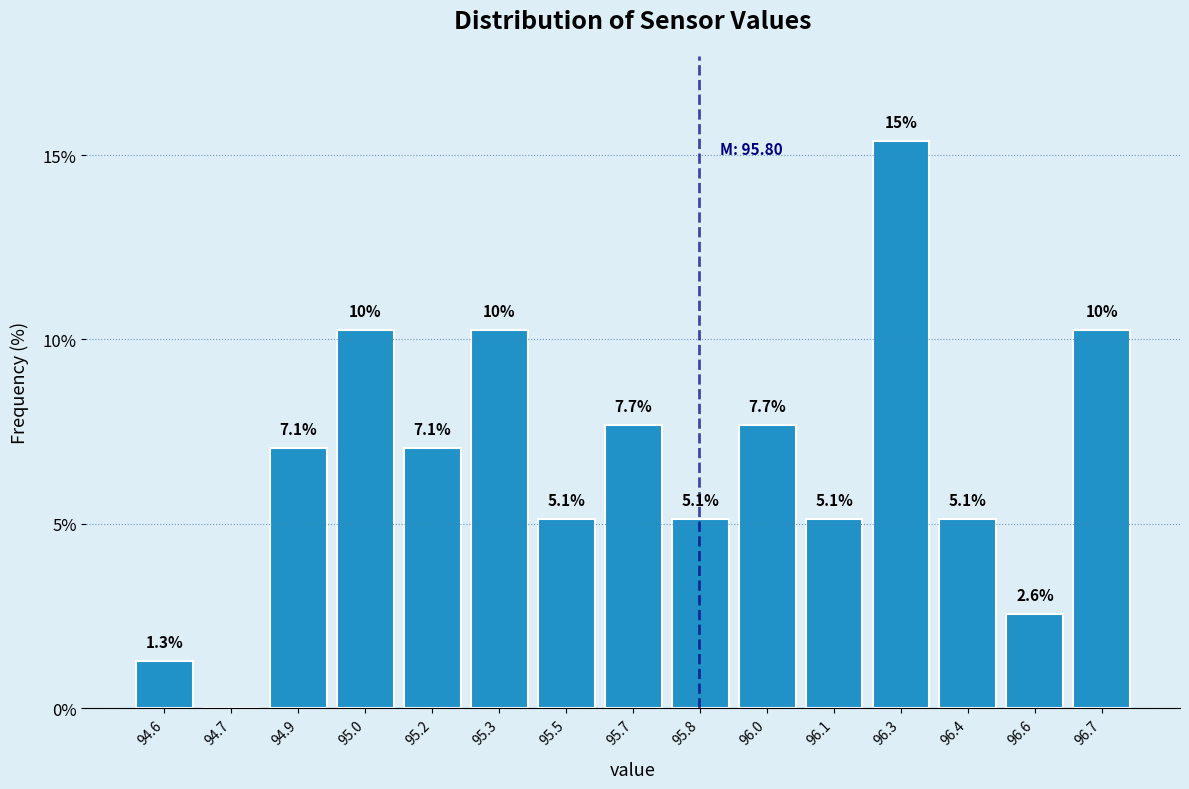

Reading right to left, transcribe all the data shown in this chart.

96.7=10.3	96.6=2.6	96.4=5.1	96.3=15.4	96.1=5.1	96.0=7.7	95.8=5.1	95.7=7.7	95.5=5.1	95.3=10.3	95.2=7.1	95.0=10.3	94.9=7.1	94.7=0.0	94.6=1.3